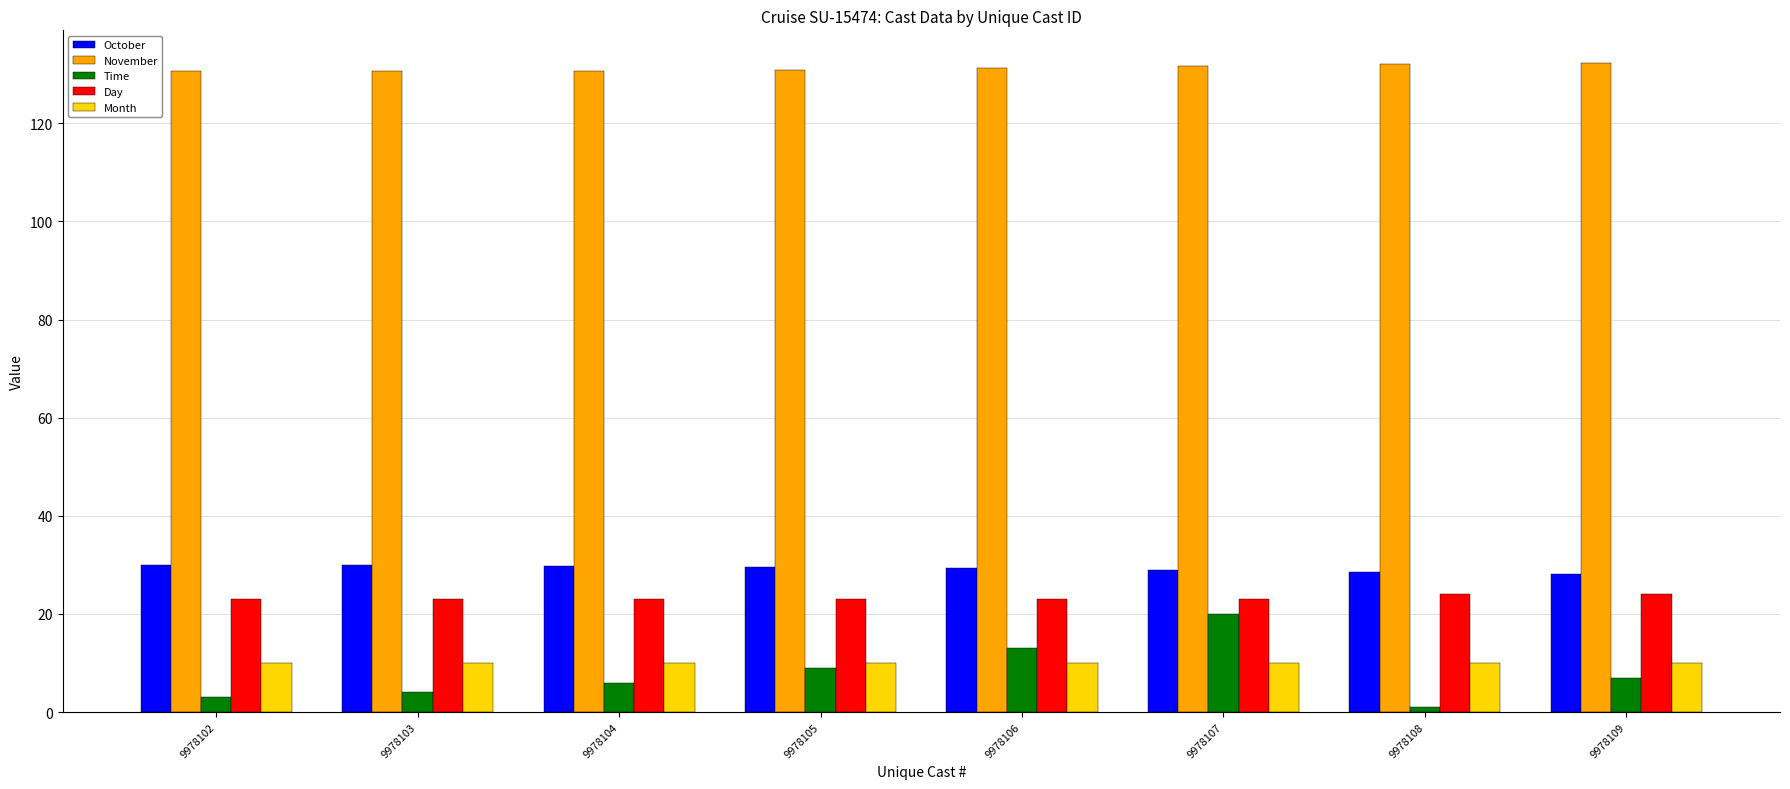

At which category does the chart reach its minimum across all series?

9978108